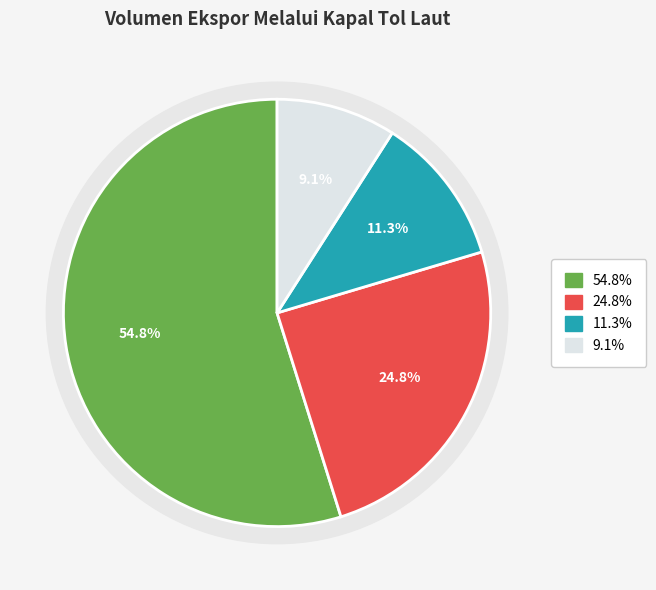

To the nearest percent, what percentage of the pie is Hasil Perikanan (Ikan)?

11%